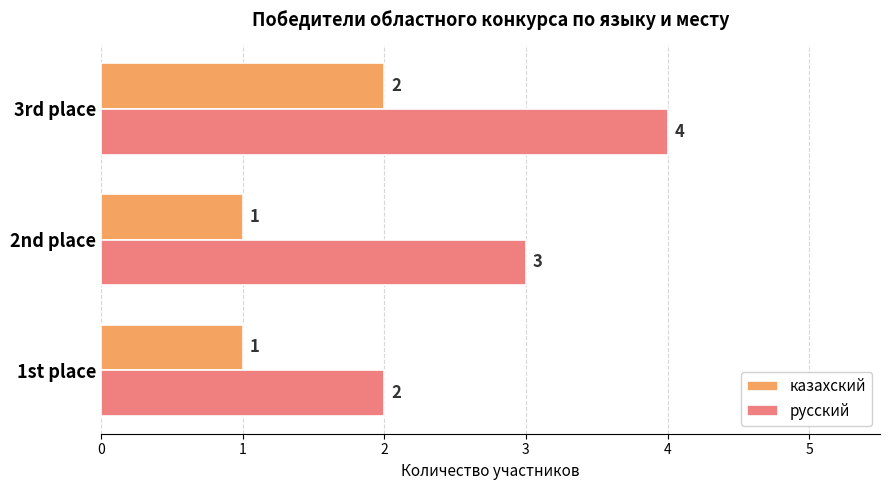

Is it true that русский equals 3 at 2nd place?

True